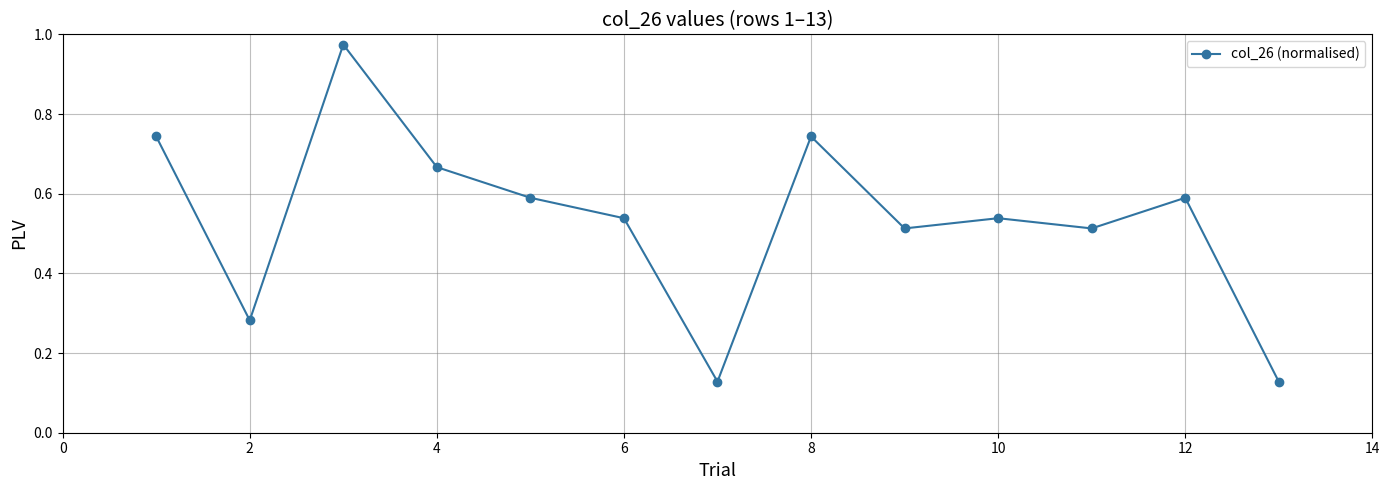

What is the sum of all values?

6.9